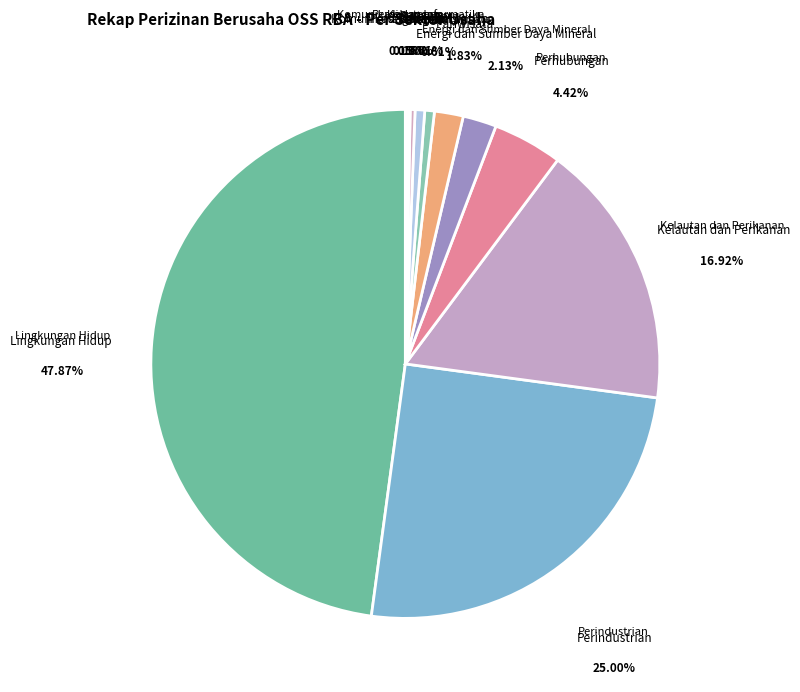

Is it true that Kelautan dan Perikanan is 17% of the pie?

True